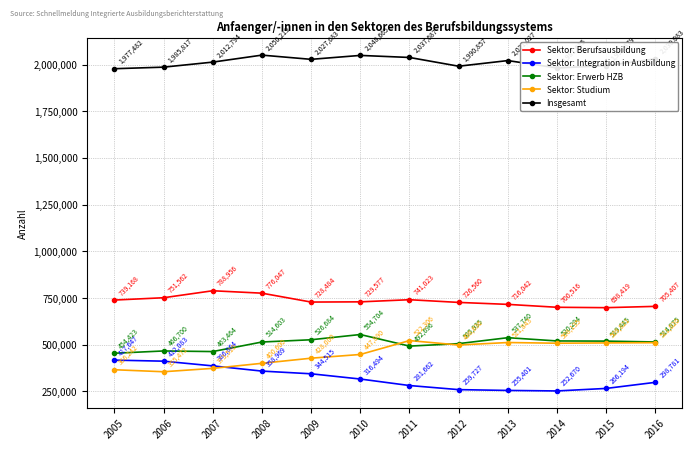

Does the chart have visible grid lines?

Yes